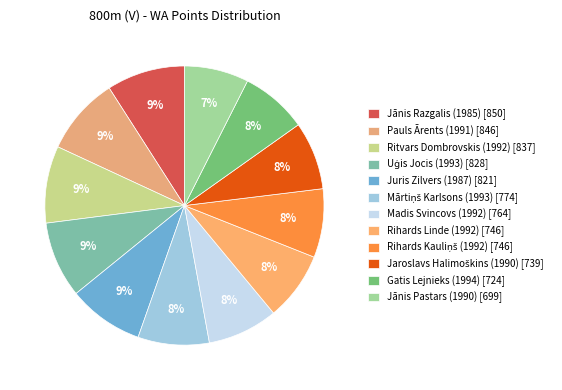

How much of the chart is everything except Rihards Kauliņš (1992)?

92.0%